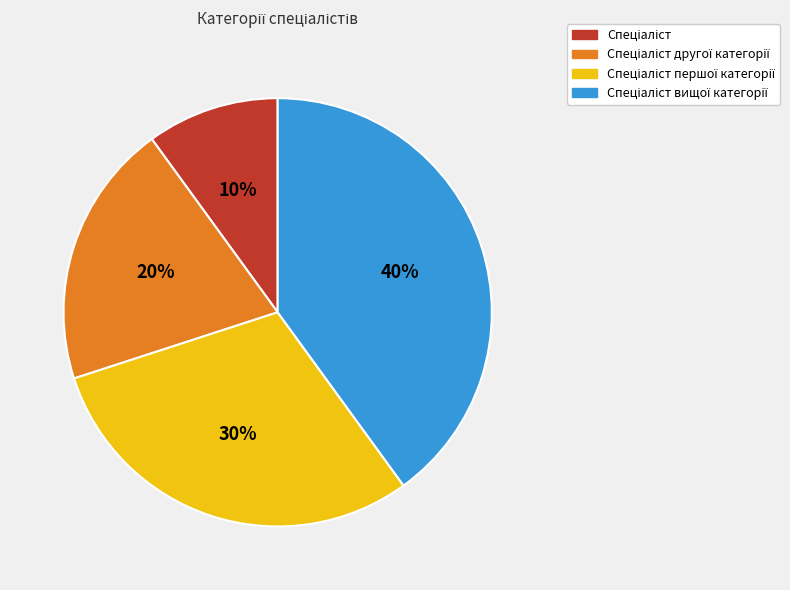

Is there any slice that represents more than half of the pie?

No